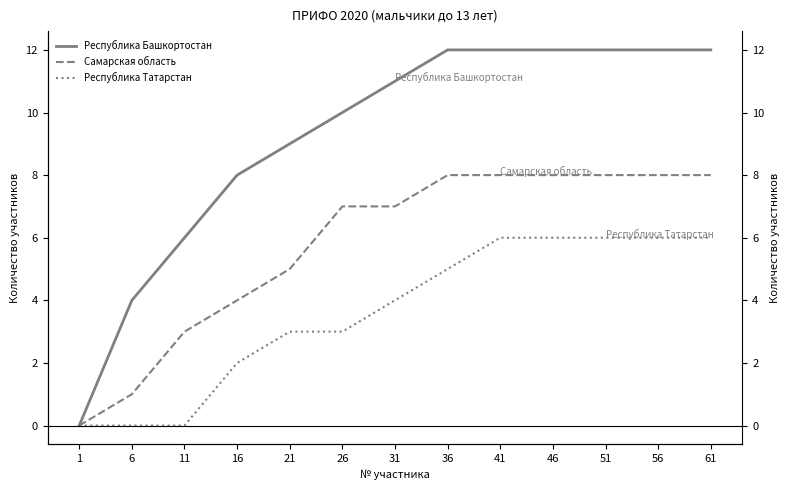

Which series has the widest spread of values?

Республика Башкортостан